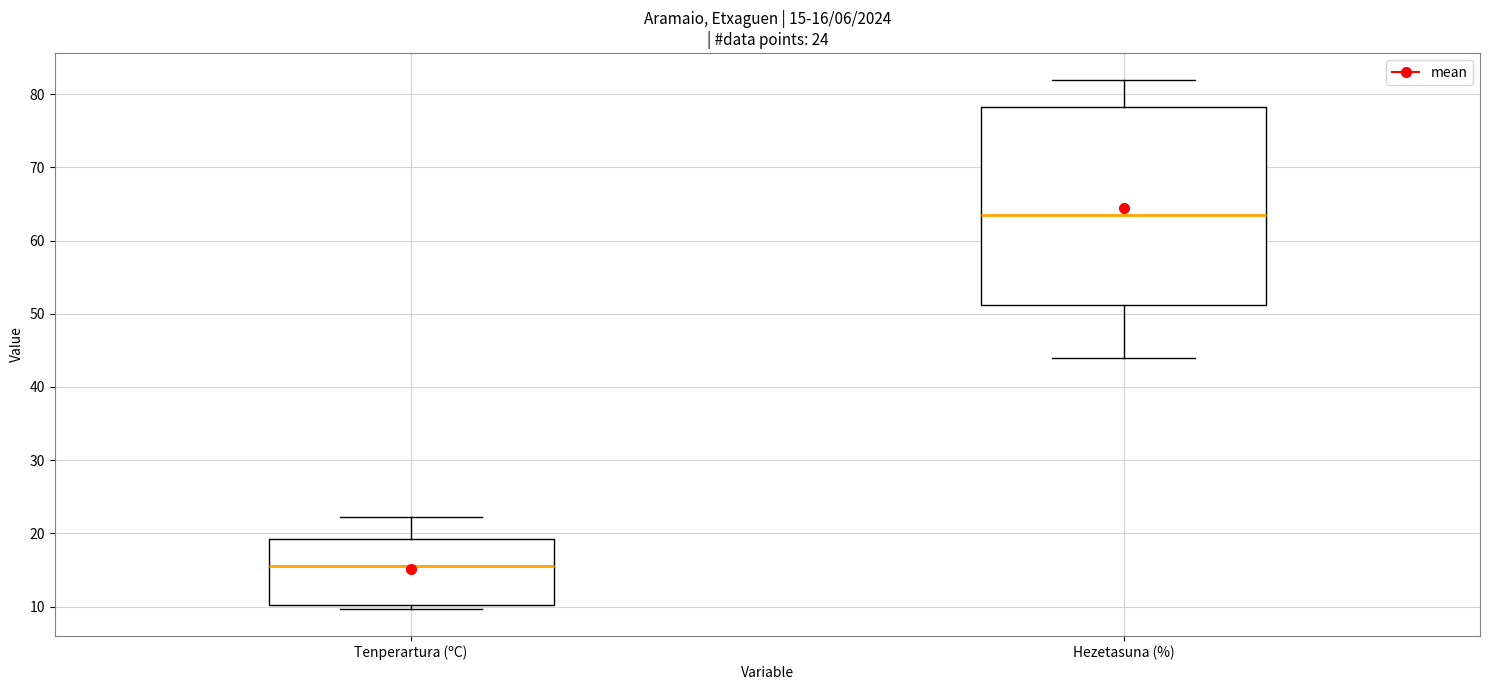

Which box is the tallest, from its lower edge to its upper edge?

Hezetasuna (%)